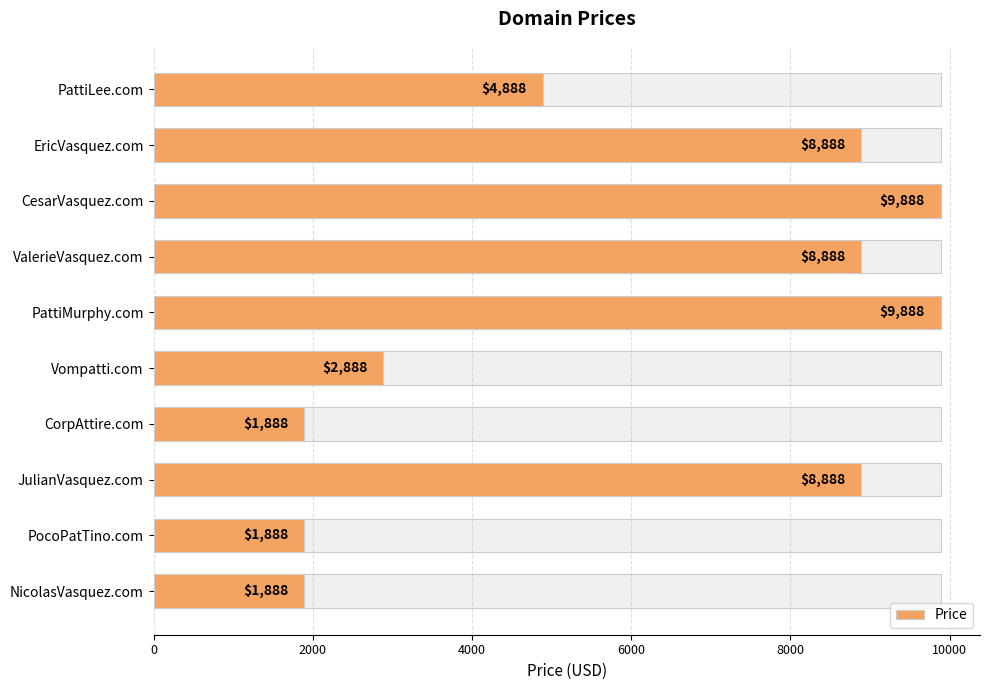

Reading left to right, extract all data points from this chart.

4888	8888	9888	8888	9888	2888	1888	8888	1888	1888